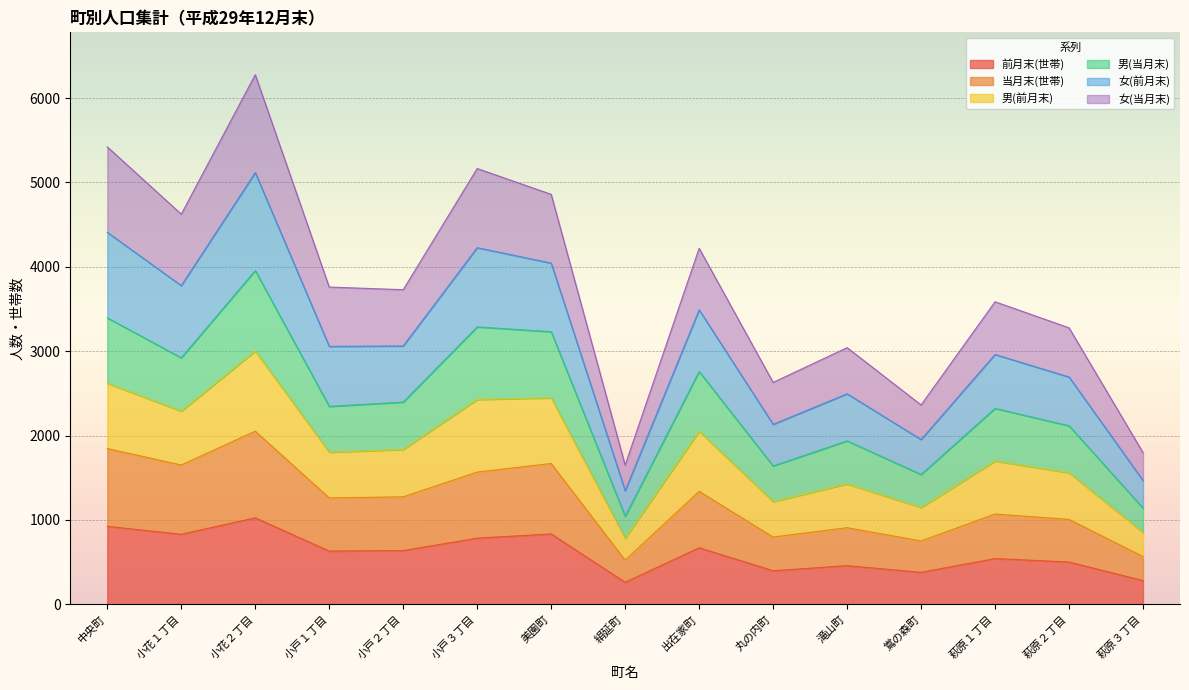

What is the label of the 1st point from the right?

萩原３丁目